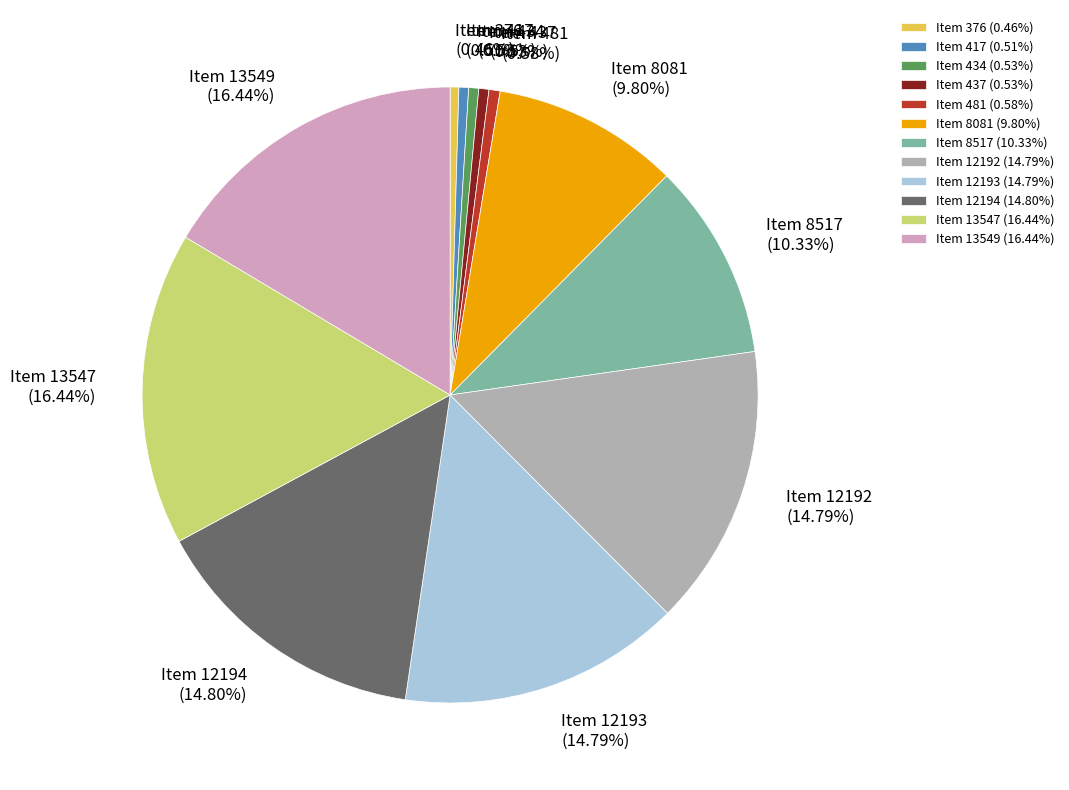

Is the sum of Item 8517 and Item 434 greater than half?

No